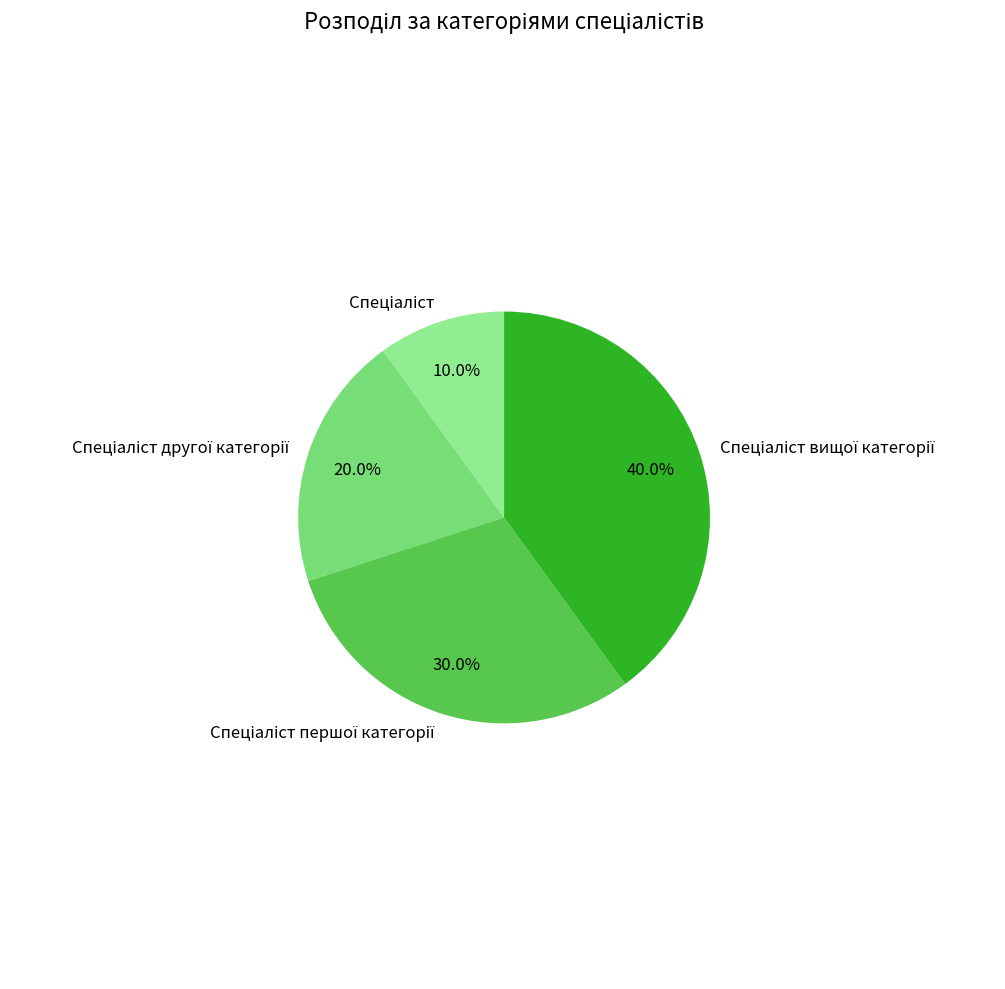

Does any single category account for the majority?

No